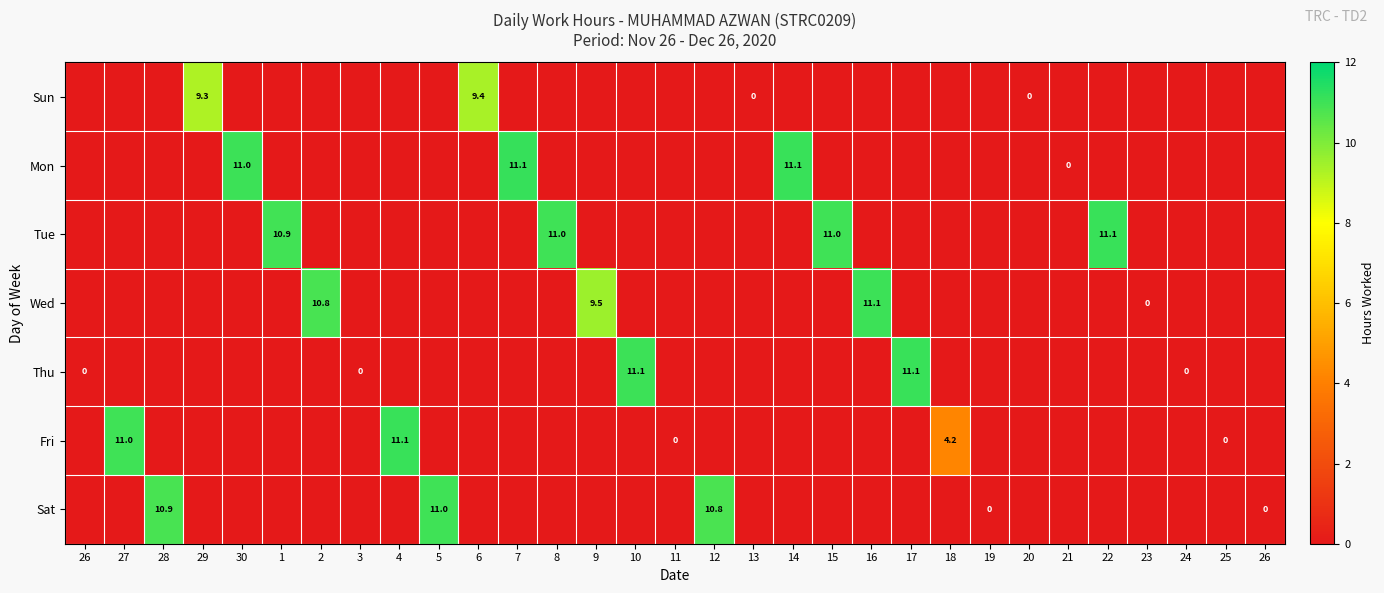

Which series changed the most between 30 and 22?

Tue